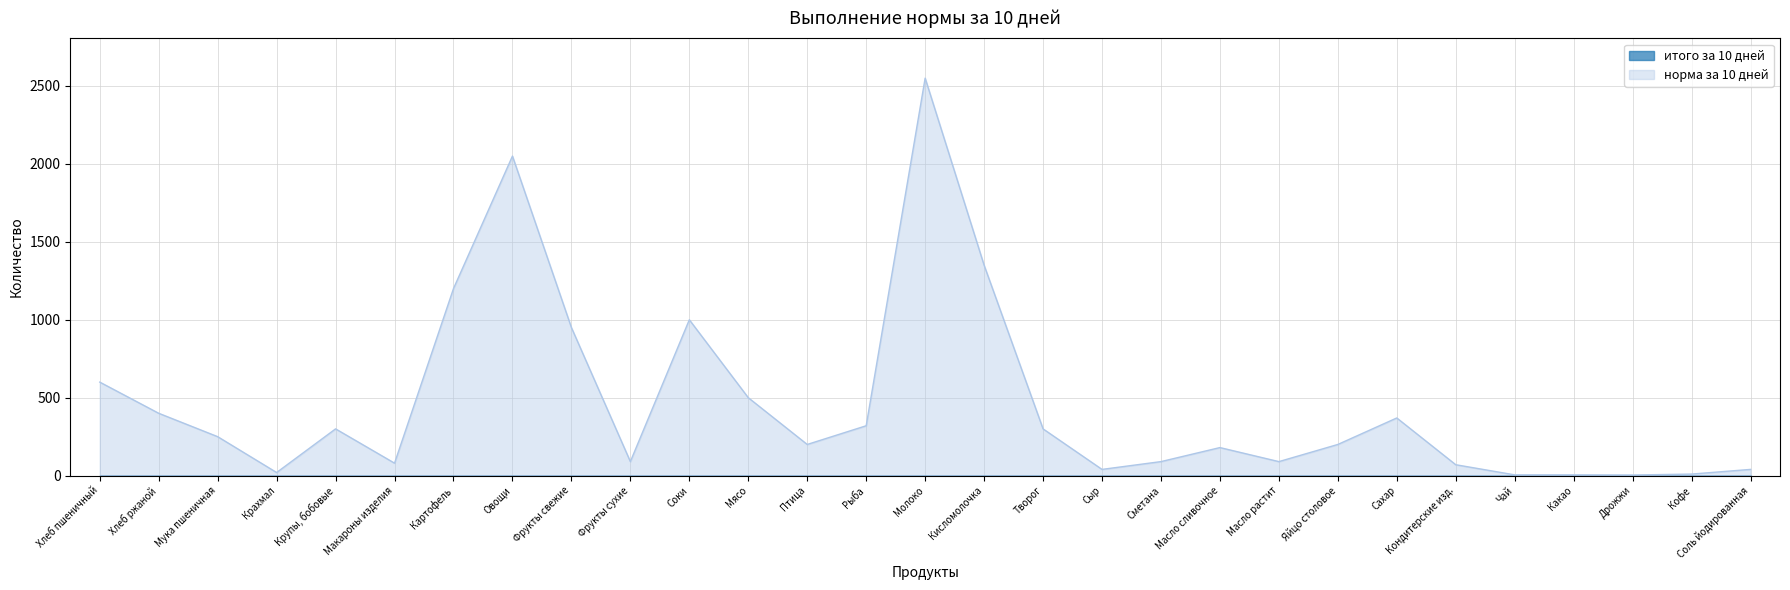

At which label does the data first exceed 200?

Хлеб пшеничный